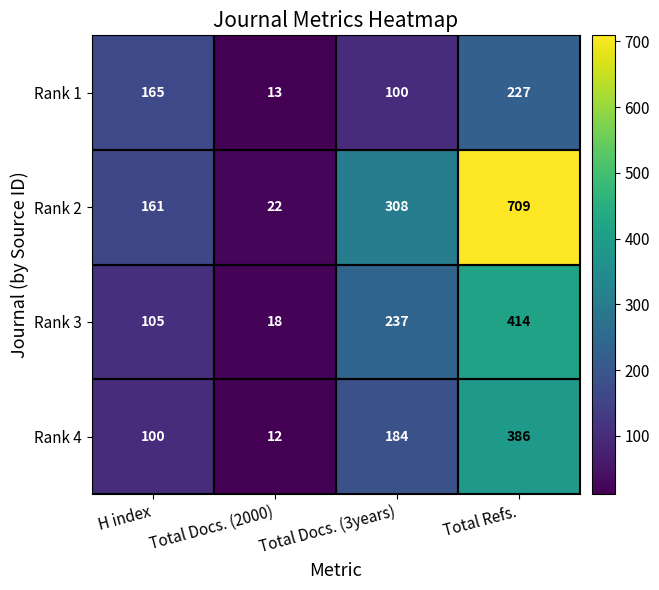

At which category is the sum across all series the highest?

Total Refs.